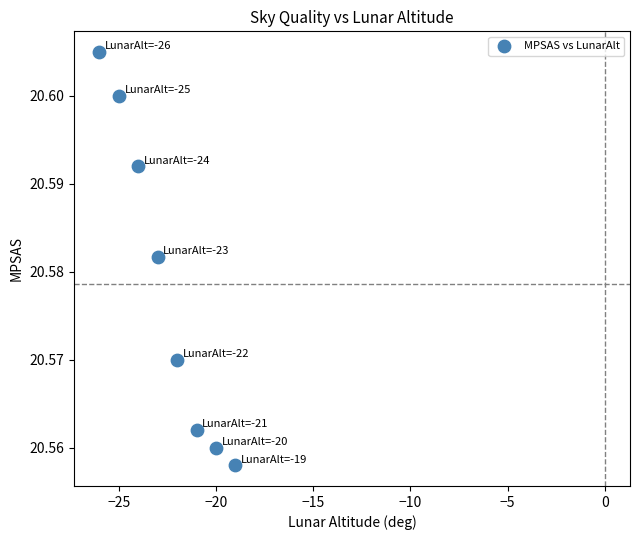

What is the range of X values (max minus min)?

7.0